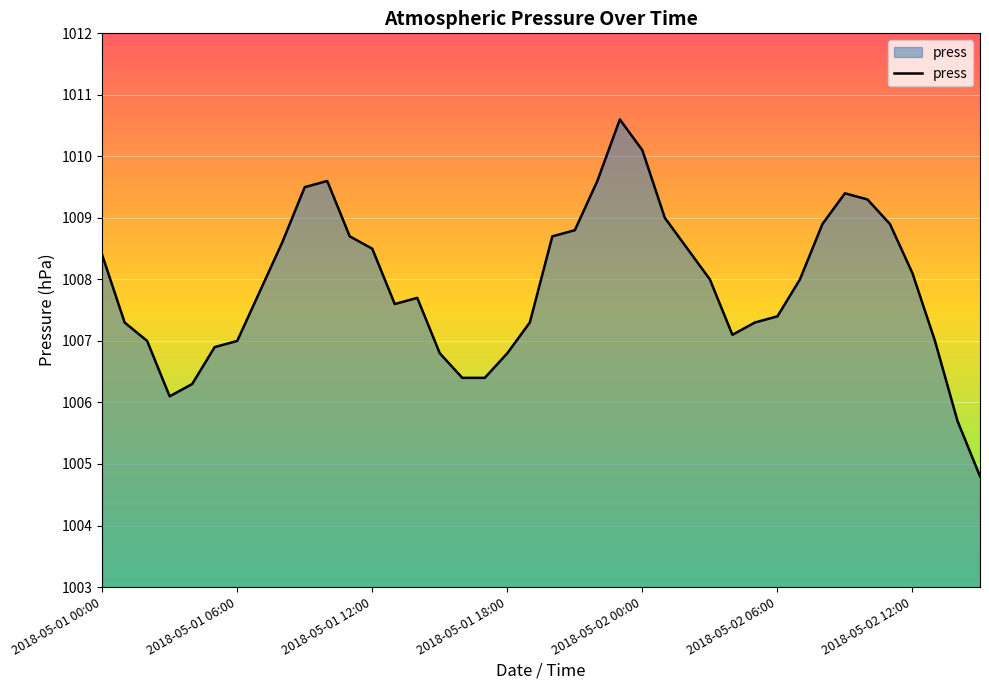

What is the maximum value shown in the chart?

1010.6